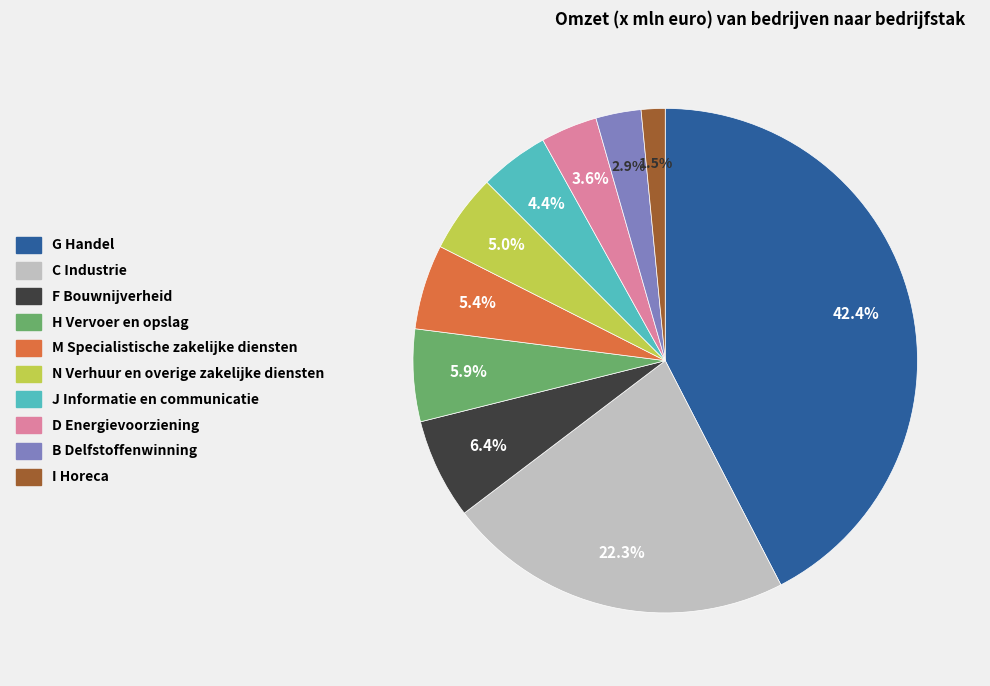

To the nearest percent, what is the average slice percentage?

10%